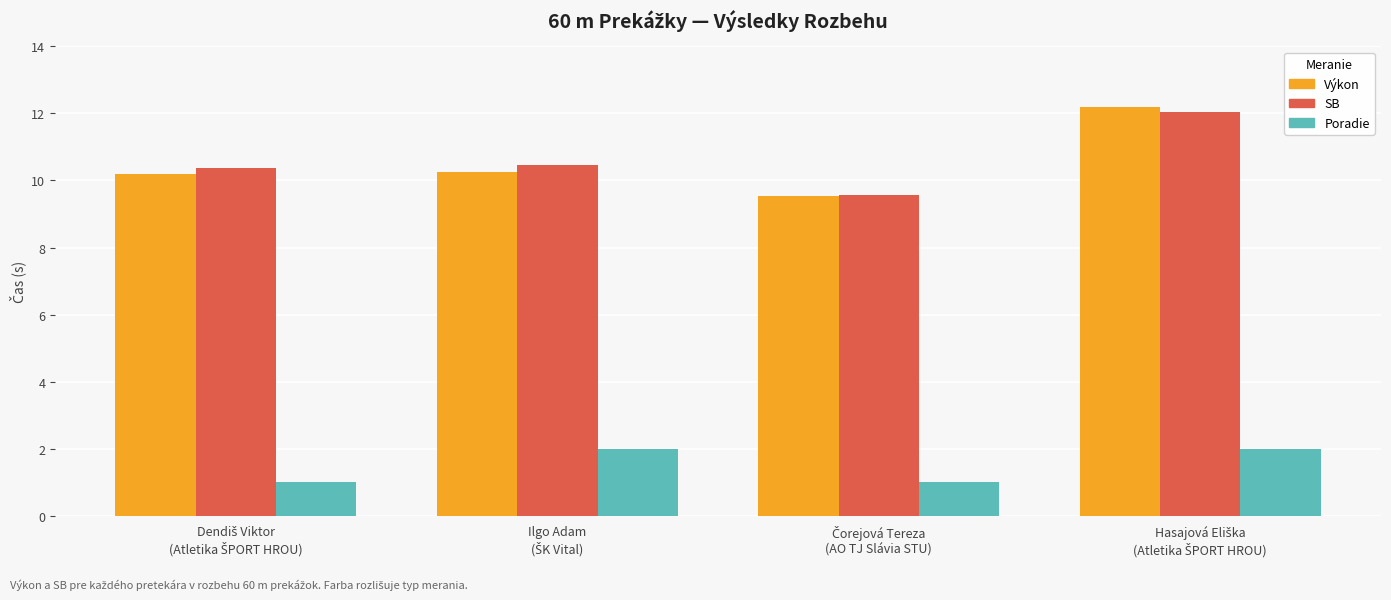

Which series has the widest spread of values?

Výkon